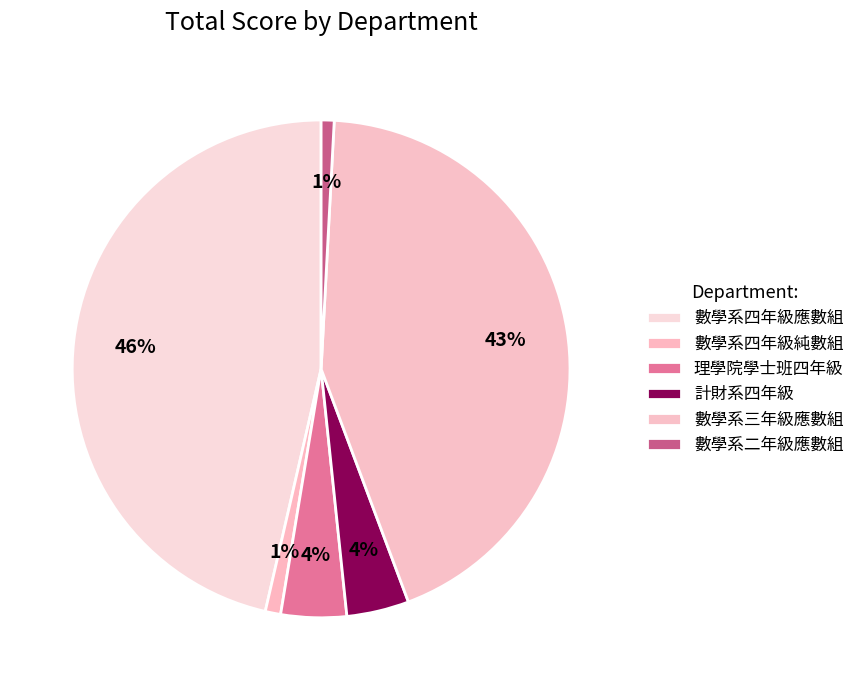

What is the largest slice in the pie chart?

數學系四年級應數組